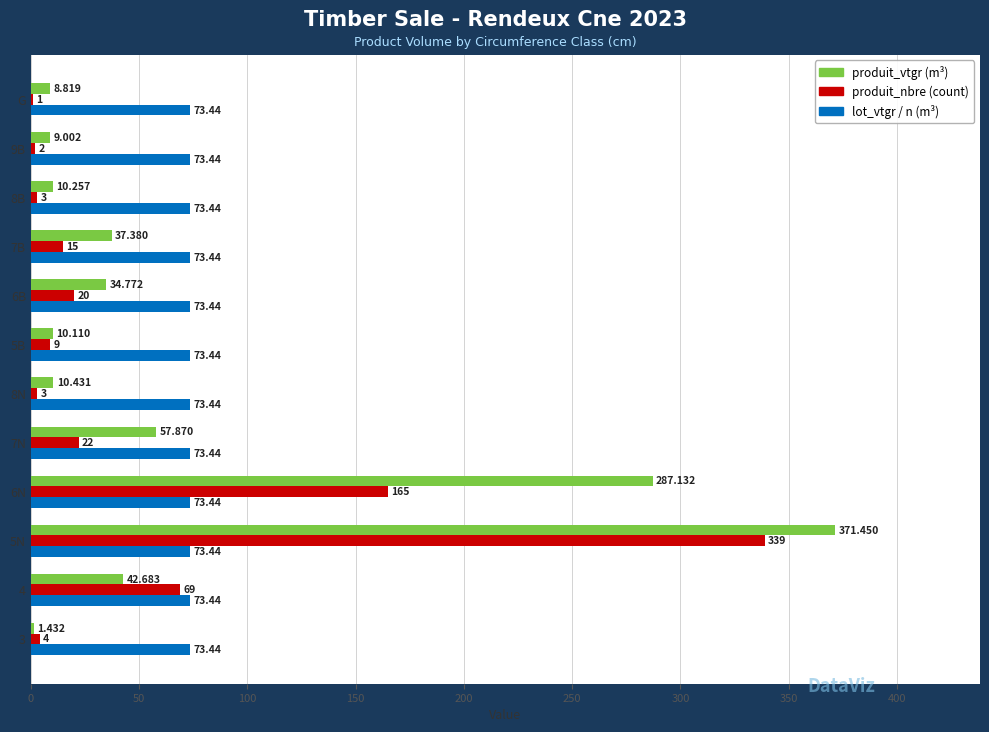

Which series changed the most between 3 and 7B?

produit_vtgr (m³)